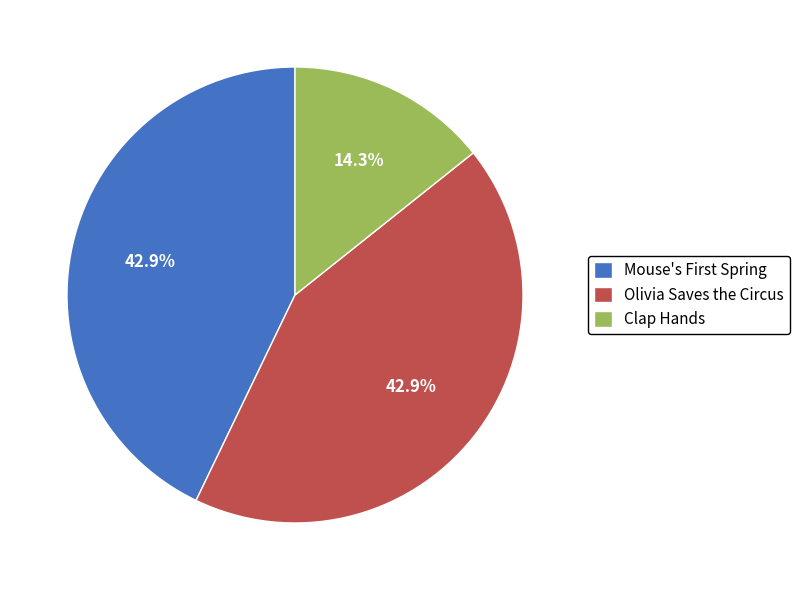

What percentage is the Clap Hands slice, to the nearest percent?

14%